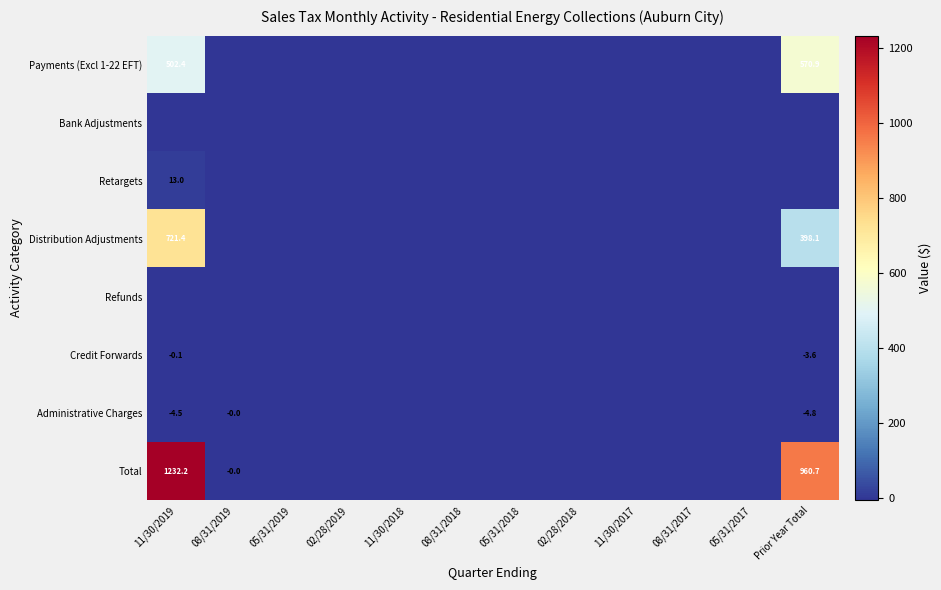

The value of Total at Prior Year Total is 960.7. True or false?

True